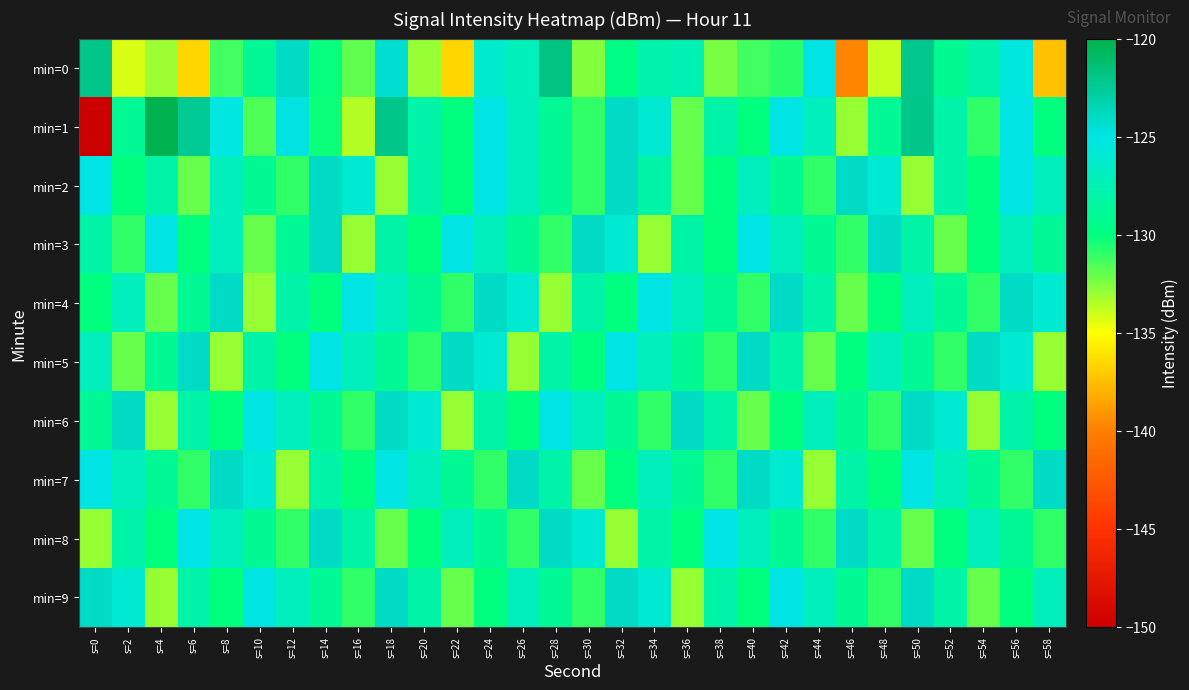

What is the difference between the highest and lowest values at s=26?

9.0